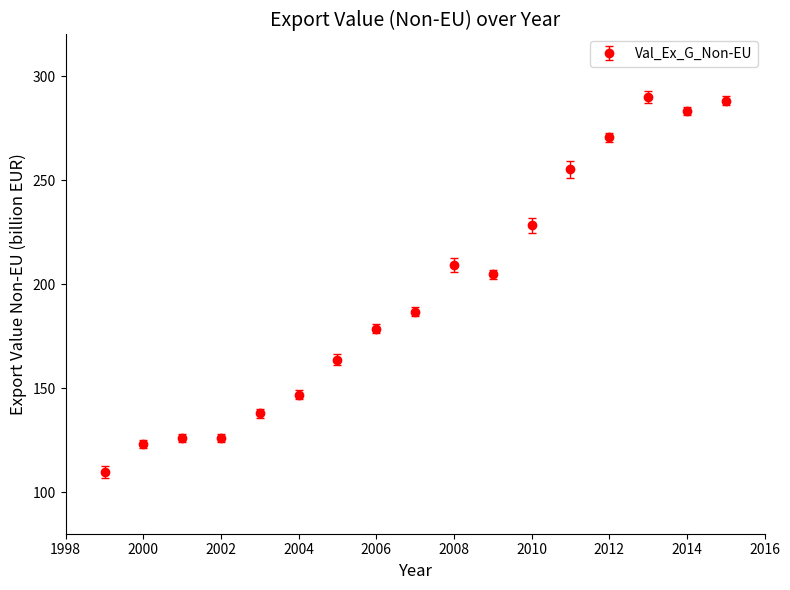

True or false: there are more than 0 points higher than both neighbors.

True